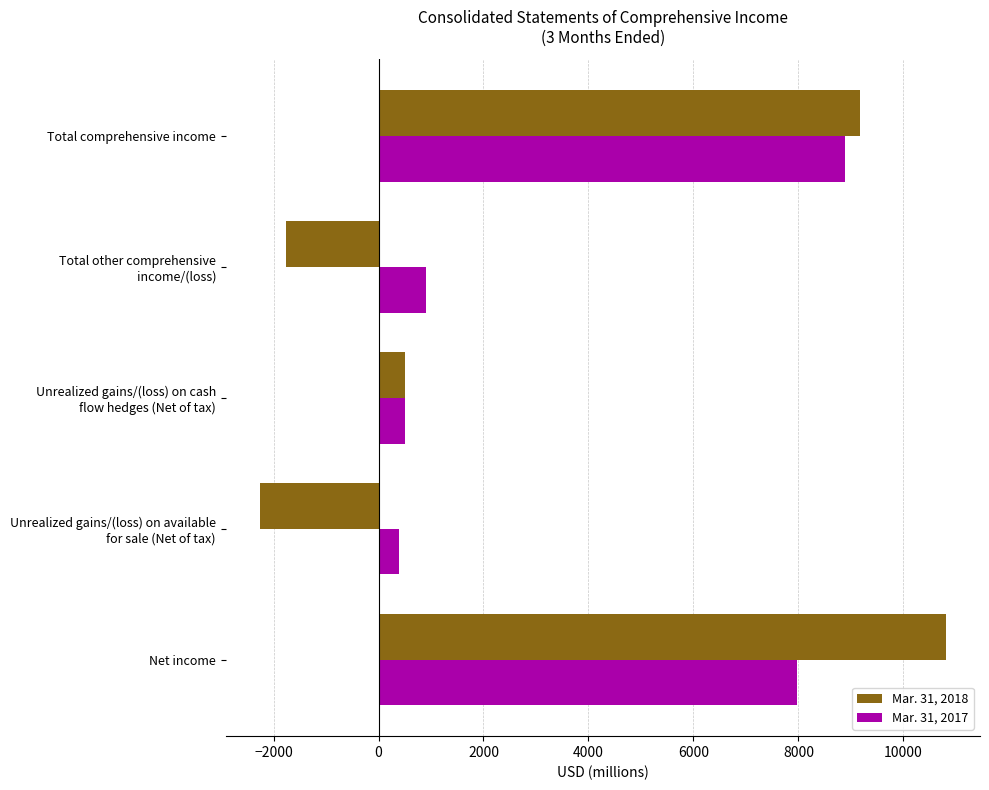

At which label is Mar. 31, 2017 closest to 4644?

Net income